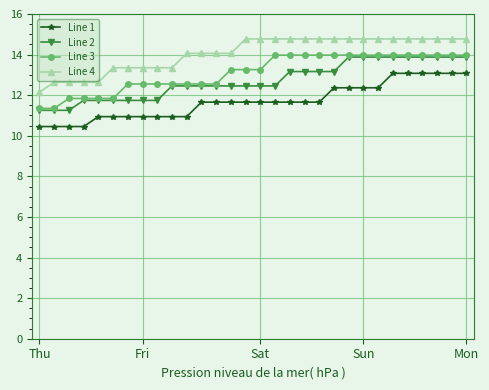

How many data points does each series have?

30